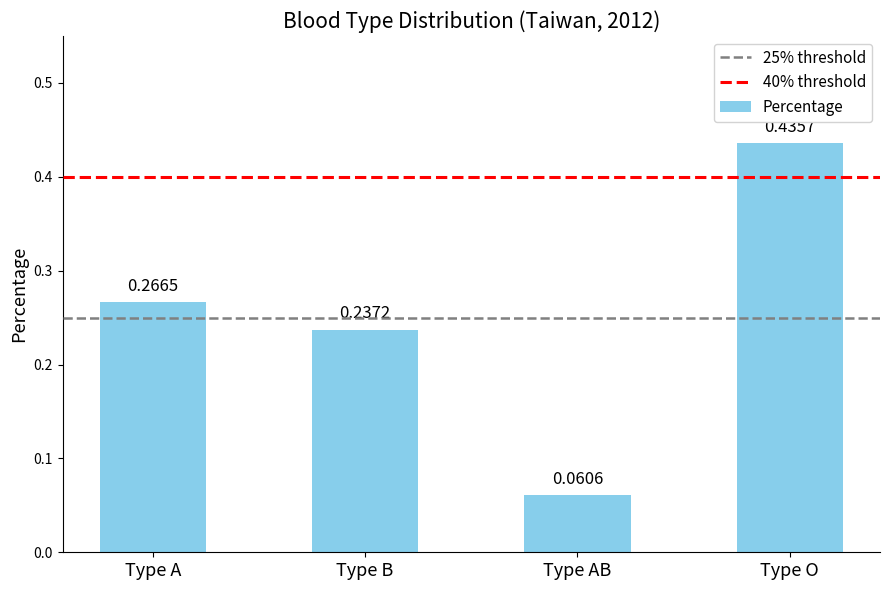

At which category does the chart reach its peak across all series?

Type O